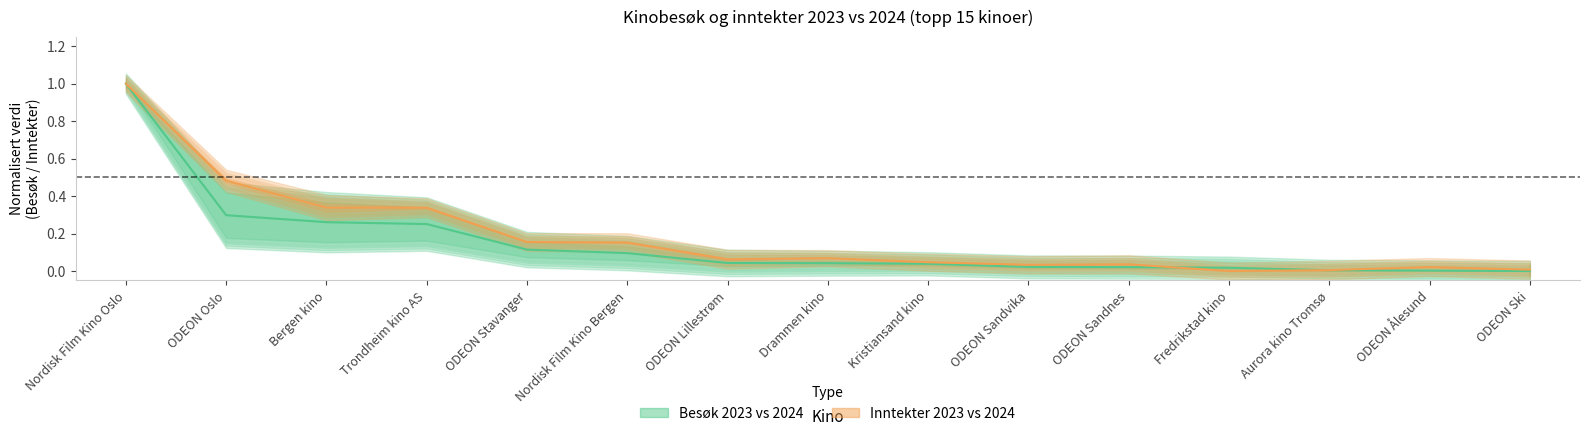

At which category does Inntekter (middelverdi) reach its first local valley?

ODEON Lillestrøm